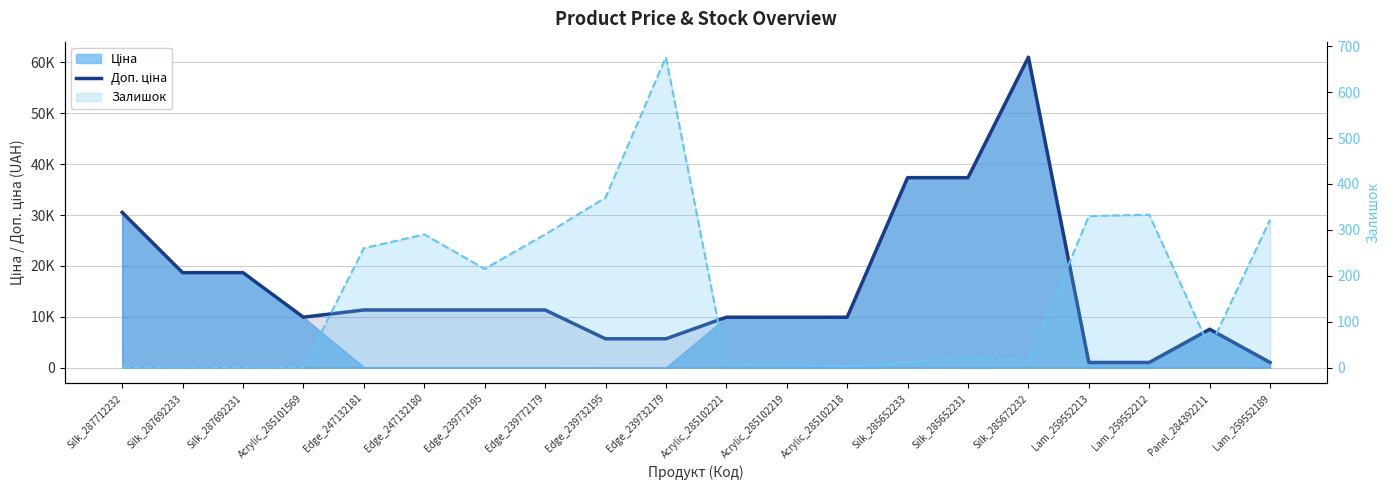

Is the value of Залишок at Silk_287692231 greater than the value of Доп. ціна at Acrylic_285102221?

No